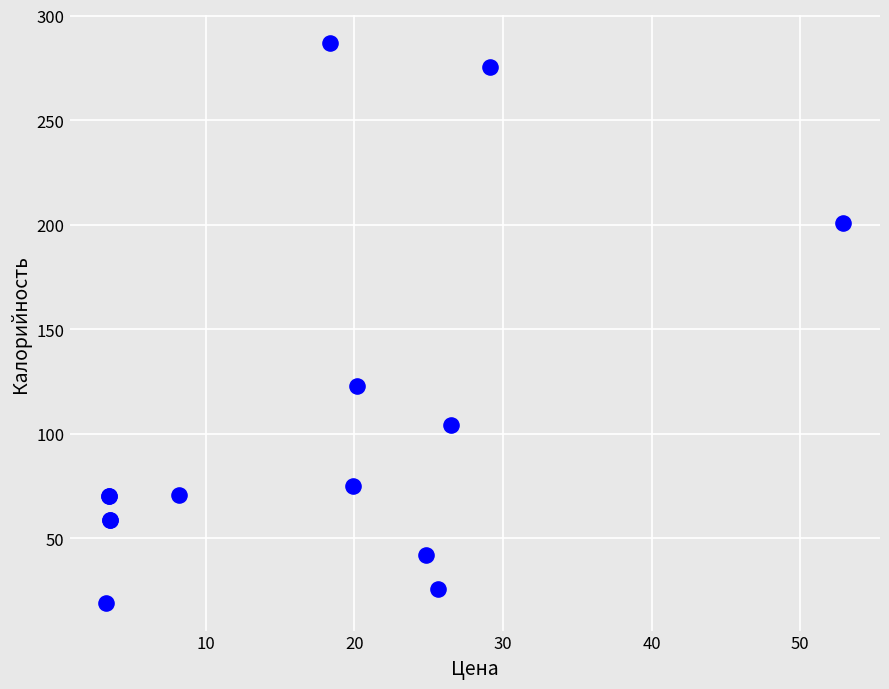

What Y value in the scatter plot is closest to 153?

122.8